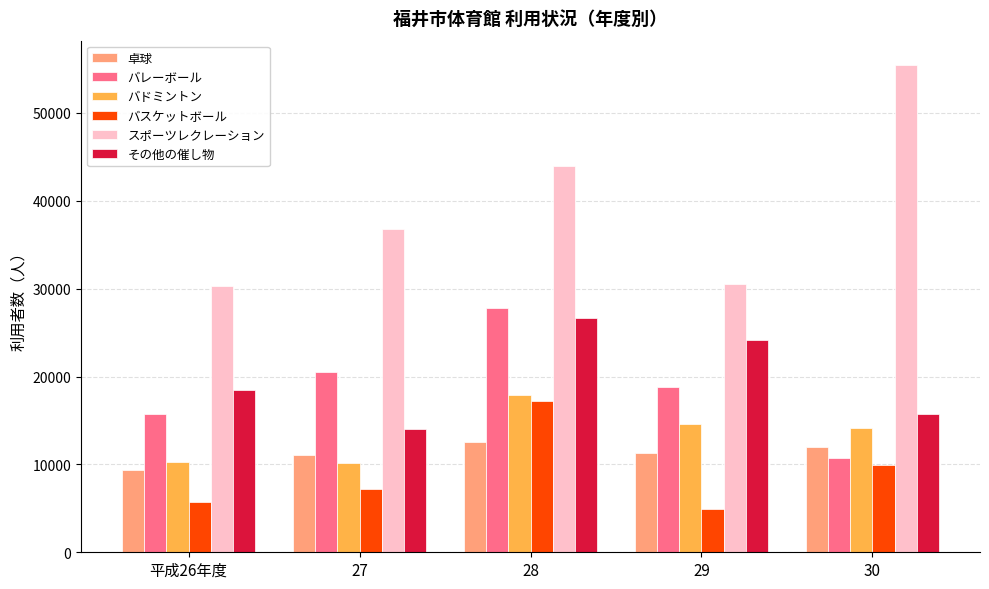

What position from the right is 平成26年度?

5